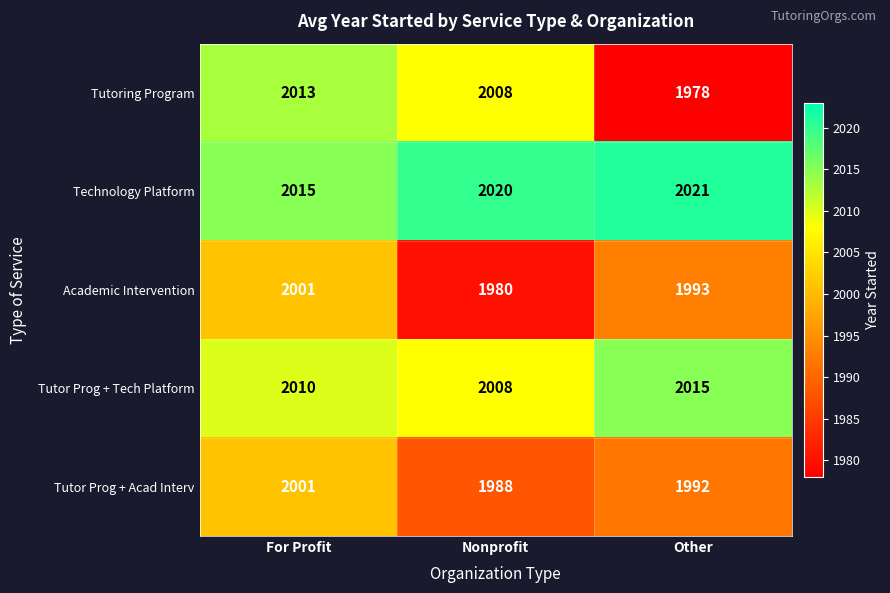

What is the sum of the Tutoring Program values at For Profit and Other?

3991